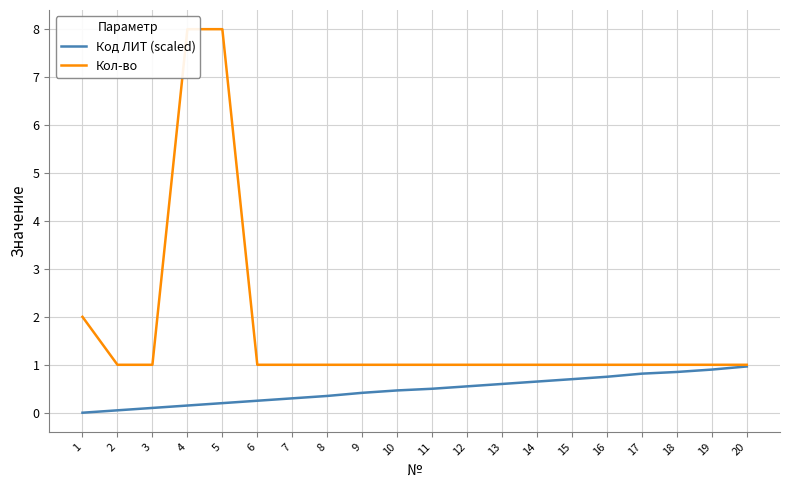

The Кол-во series shows 1.7 at 8. True or false?

False